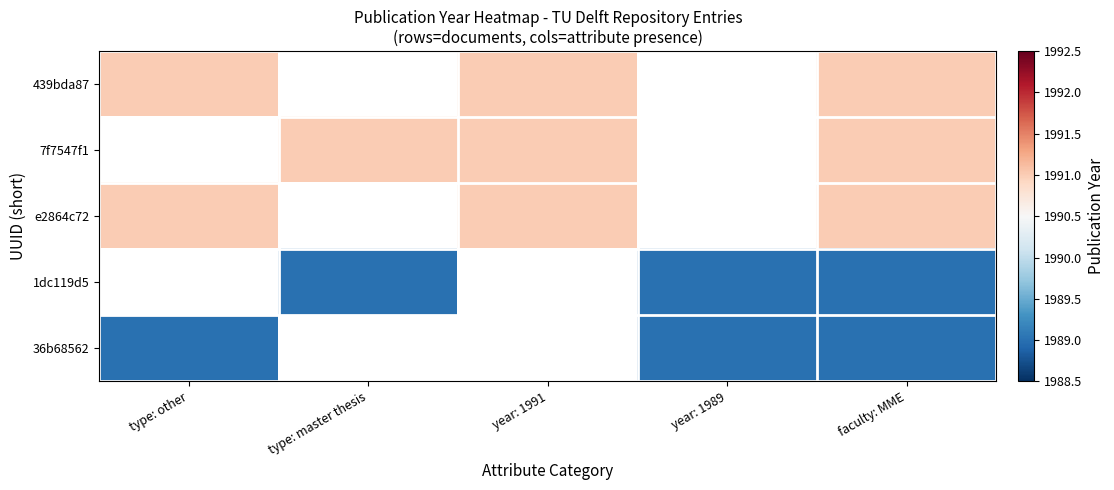

What is the spread (max minus min) of values at type: other?

2.0